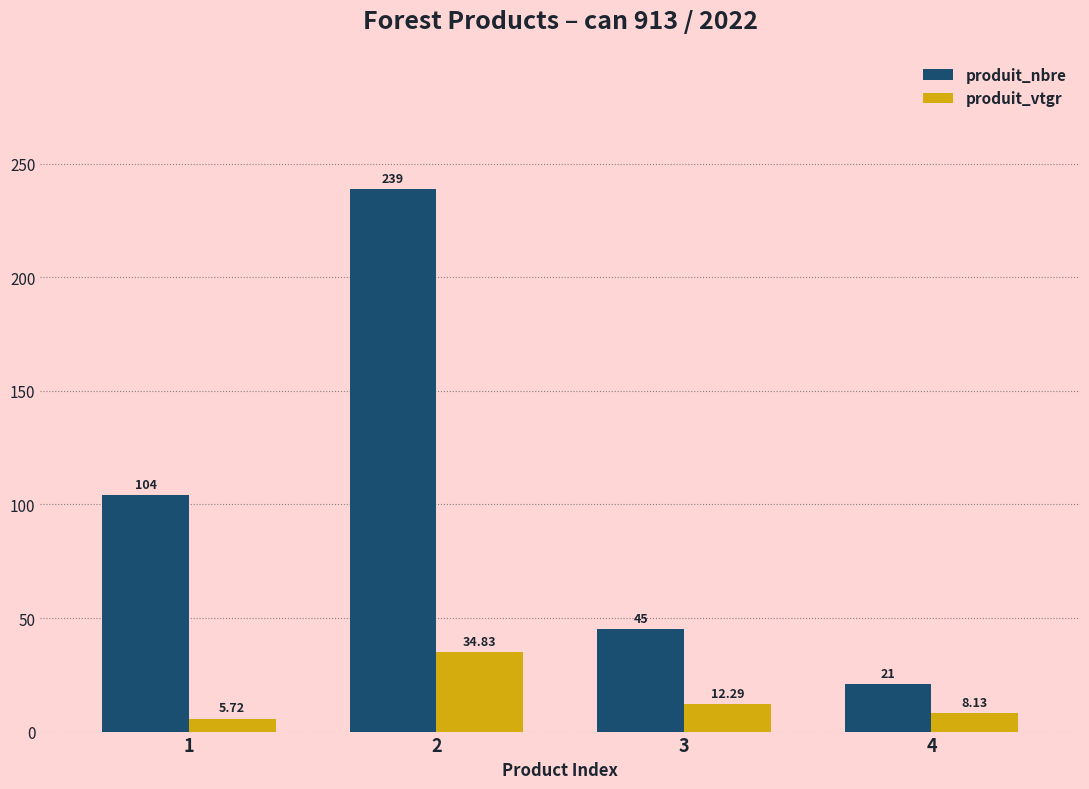

Rank the categories by produit_nbre value from highest to lowest.

2, 1, 3, 4